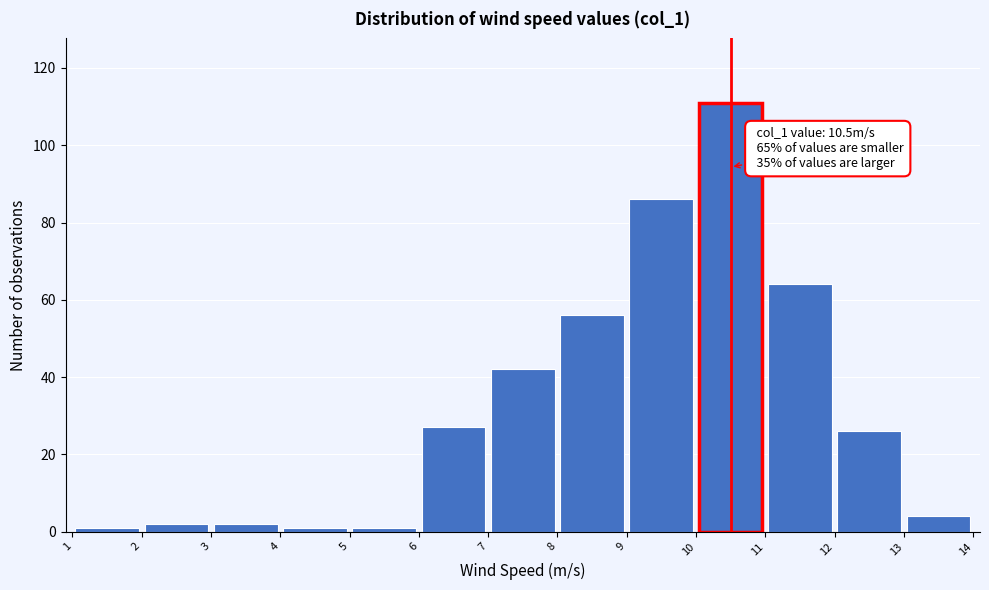

Over which range of the x-axis is the bar tallest?

10 to 11